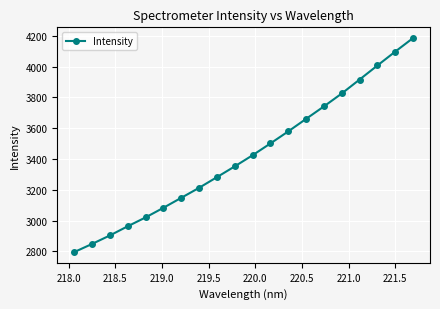

True or false: the data has more than 0 interior local peaks.

False